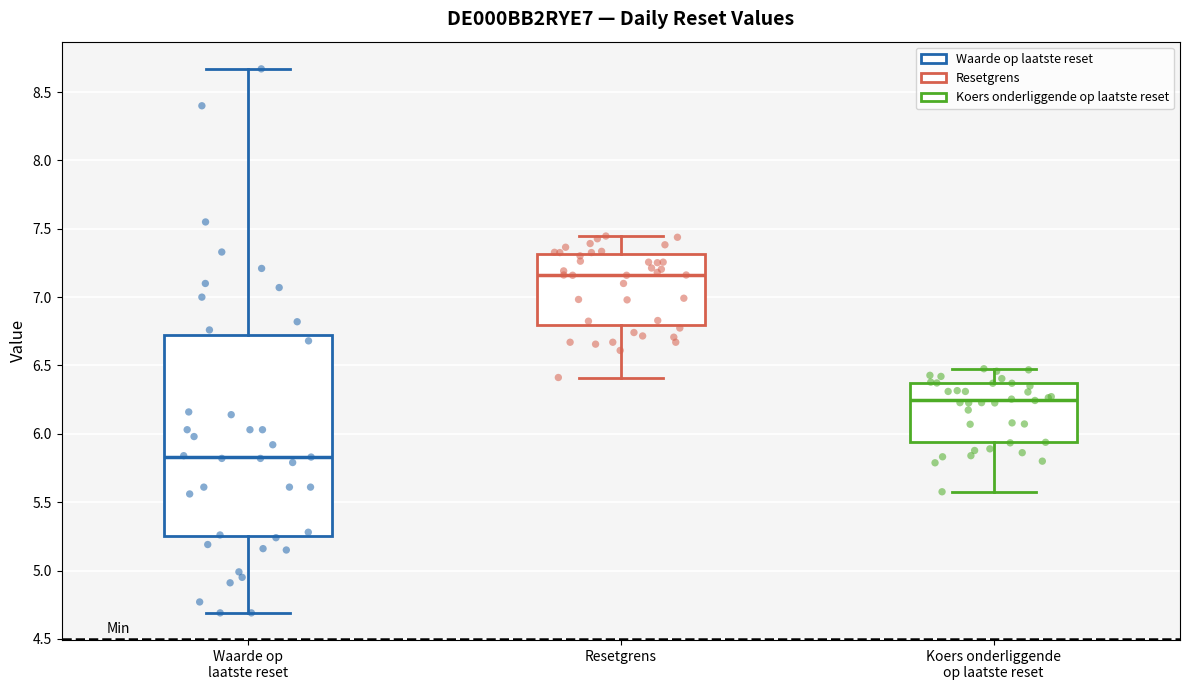

Reading left to right, transcribe this box plot: for each box, give where its median line is, the range the box spans, and where its two whiskers end, as read against the y-axis. The values are not printed on the chart, so give them approximately, as read against the axis.

Waarde op laatste reset: median 5.85, box 5.25 to 6.70, whiskers 4.70 to 8.65
Resetgrens: median 7.15, box 6.80 to 7.30, whiskers 6.40 to 7.45
Koers onderliggende op laatste reset: median 6.25, box 5.95 to 6.35, whiskers 5.60 to 6.50